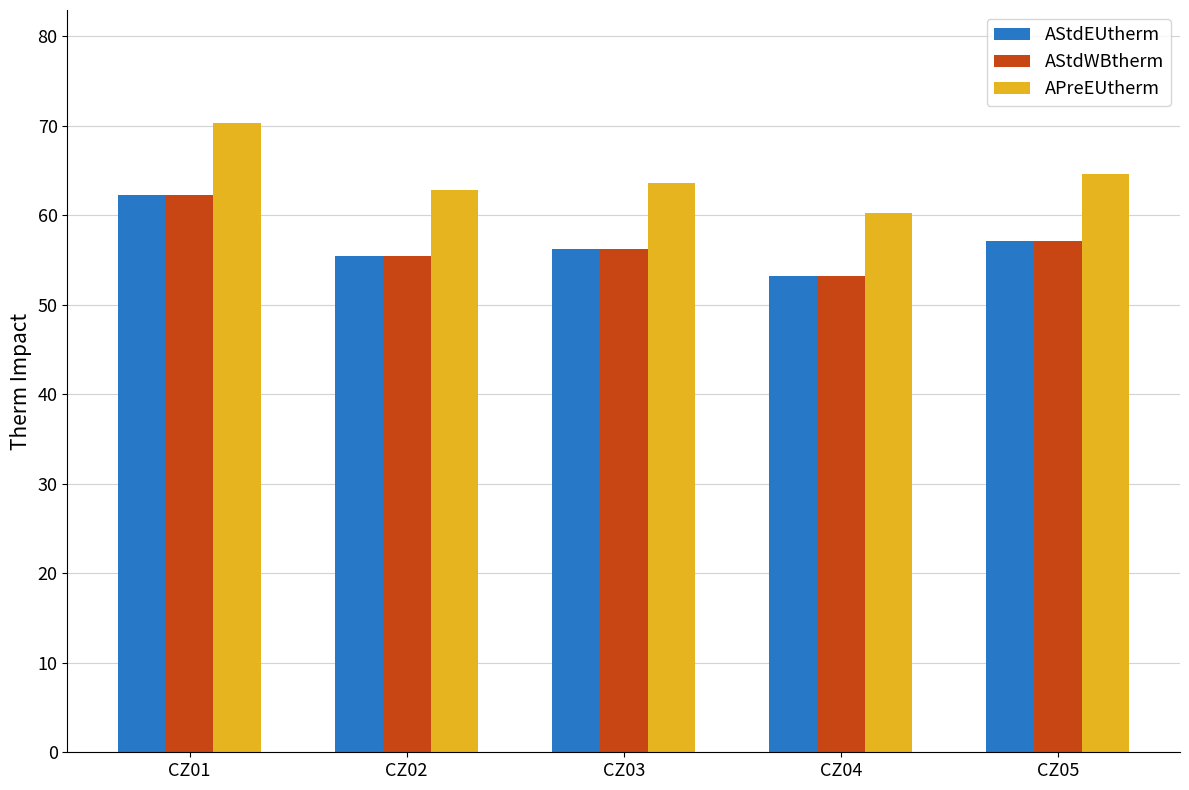

What is the difference between the maximum and minimum values in the AStdWBtherm series?

9.1